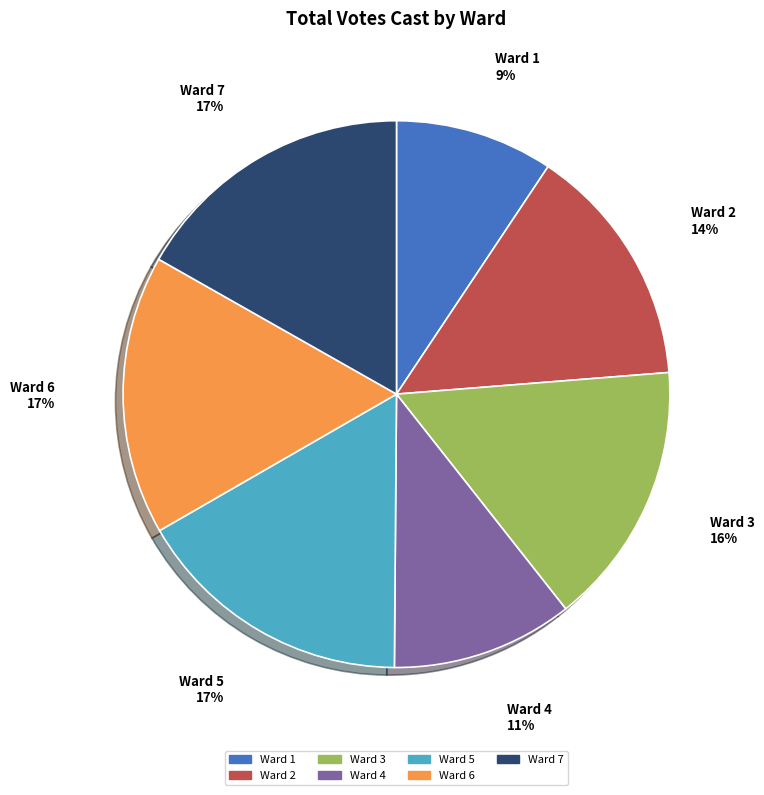

Which slice is the smallest?

Ward 1